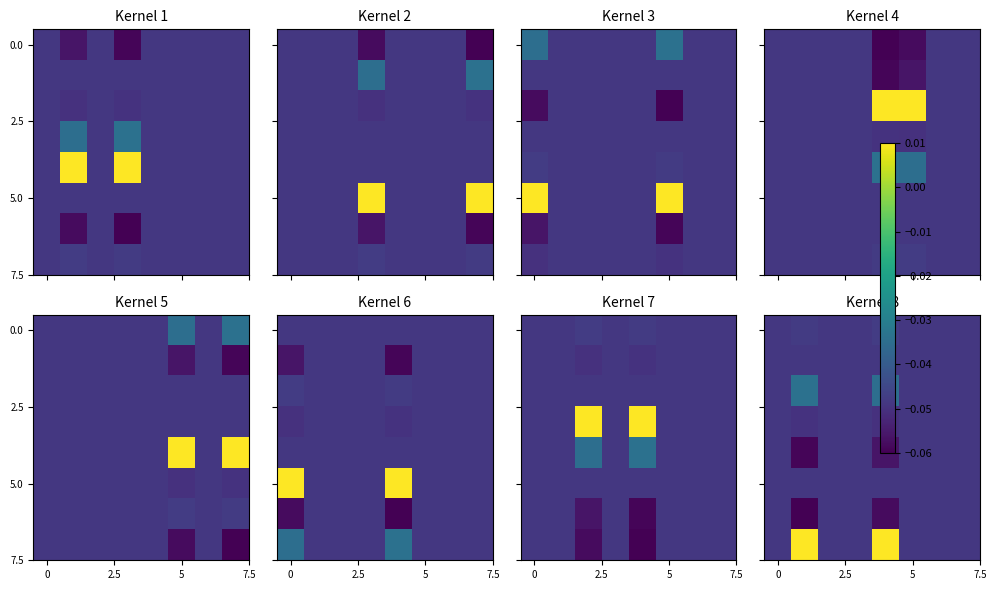

How many data points does each series have?

8